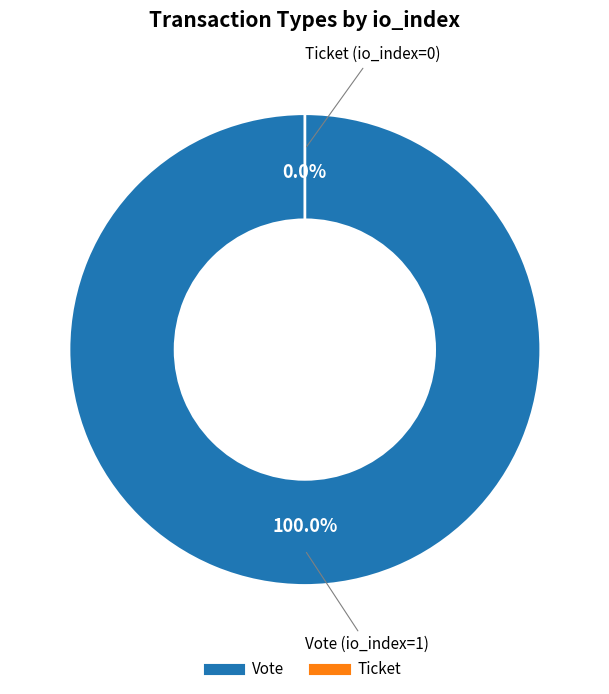

To the nearest percent, what is the difference between the largest and smallest slice percentages?

100%